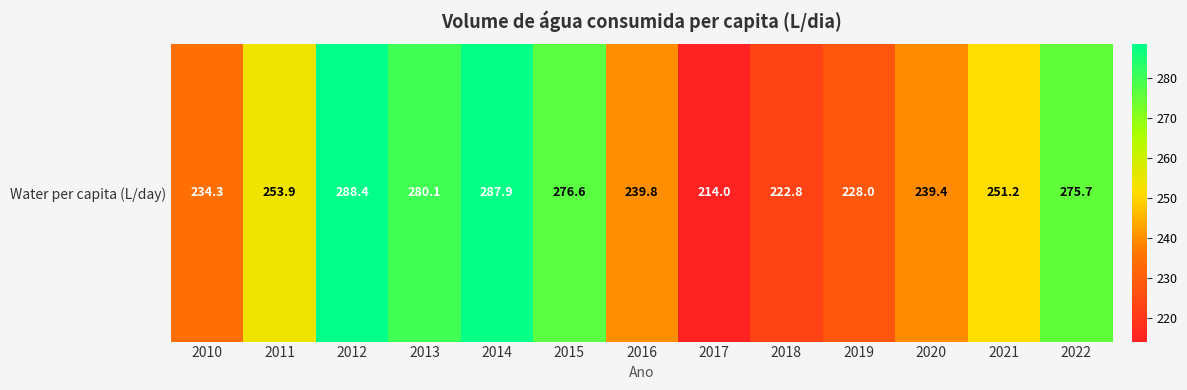

Reading left to right, extract all data points from this chart.

2010=234.3	2011=253.9	2012=288.4	2013=280.1	2014=287.9	2015=276.6	2016=239.8	2017=214.0	2018=222.8	2019=228.0	2020=239.4	2021=251.2	2022=275.7